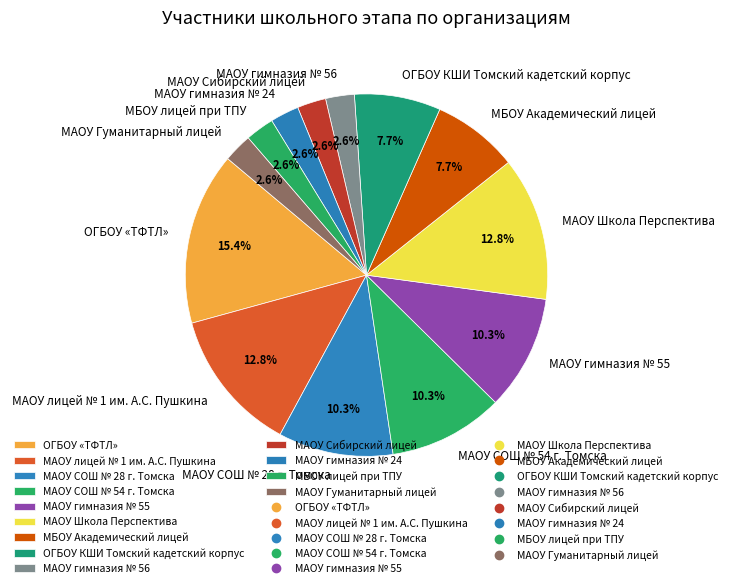

Combined, do МБОУ лицей при ТПУ and МАОУ СОШ № 28 г. Томска account for over 50%?

No